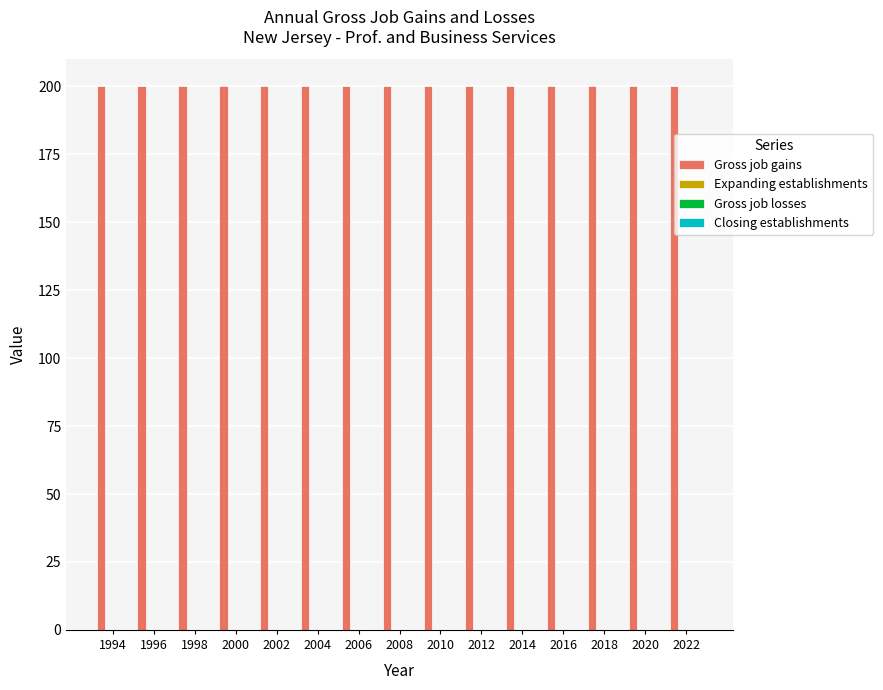

What are all the series names shown in the legend?

Gross job gains, Expanding establishments, Gross job losses, Closing establishments